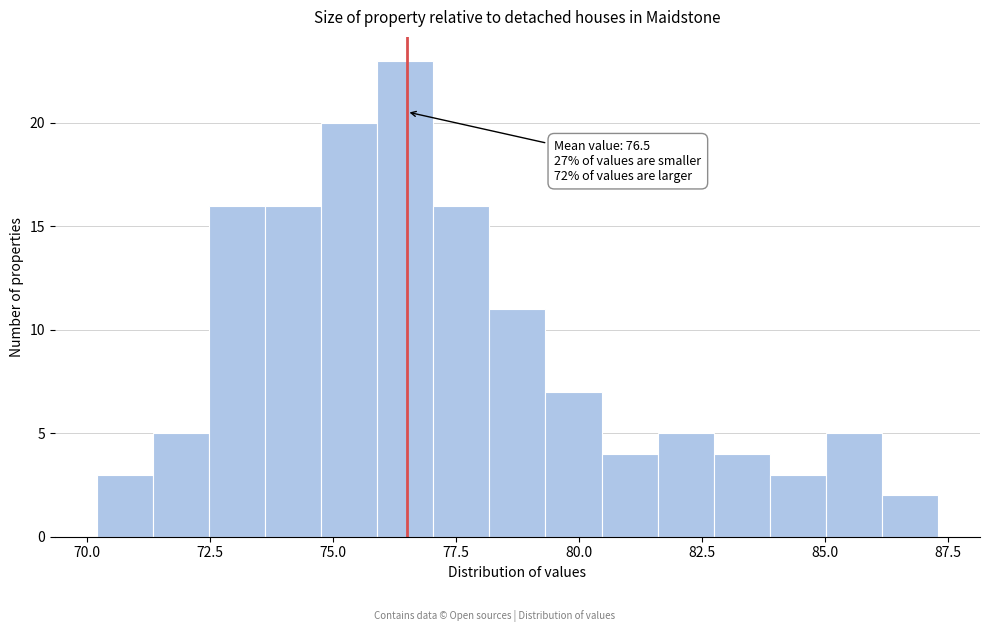

Read against the x-axis, roughly where is the centre of the tallest bar?

76.5